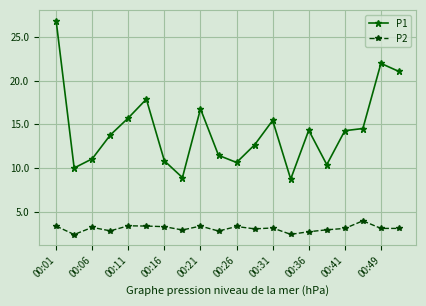

What is the value of the P1 point at the 16th from the left?

10.4